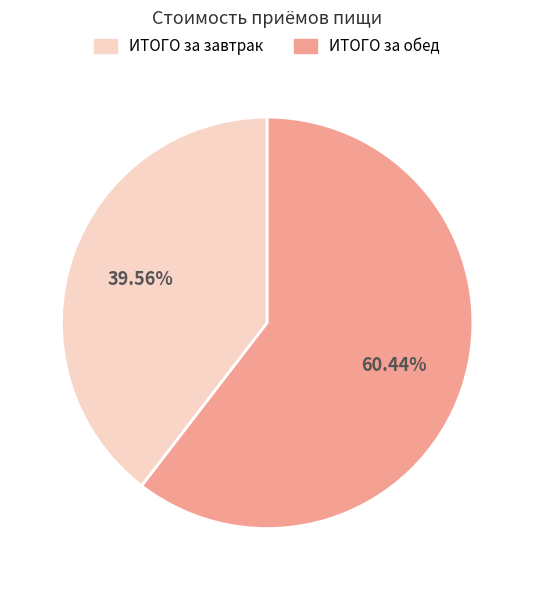

How many segments does this pie chart have?

2